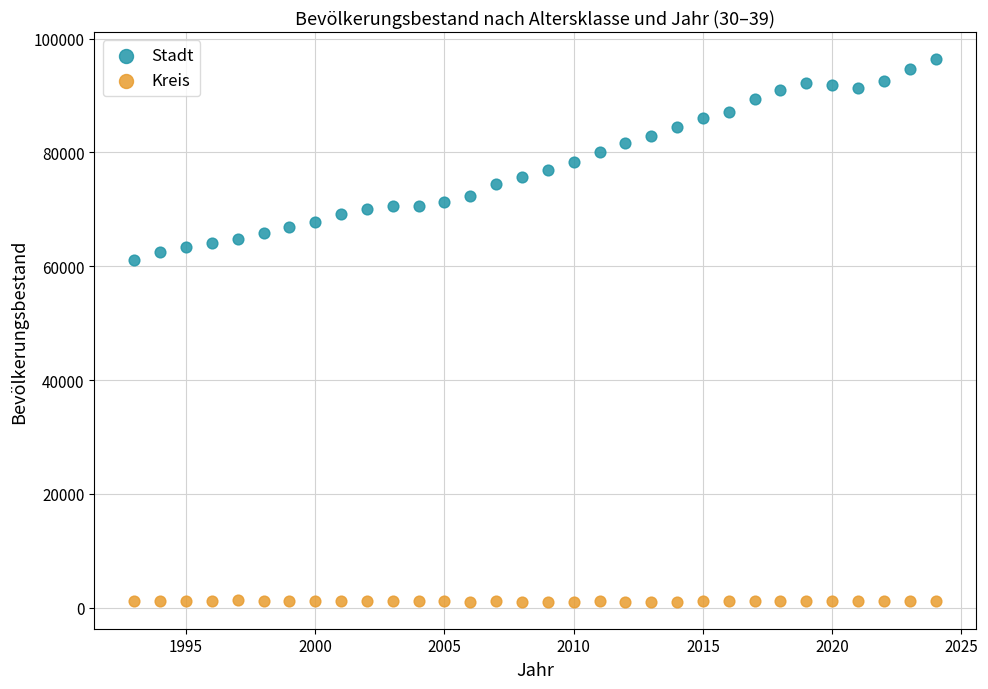

Which series has the largest Y range (max minus min)?

Stadt